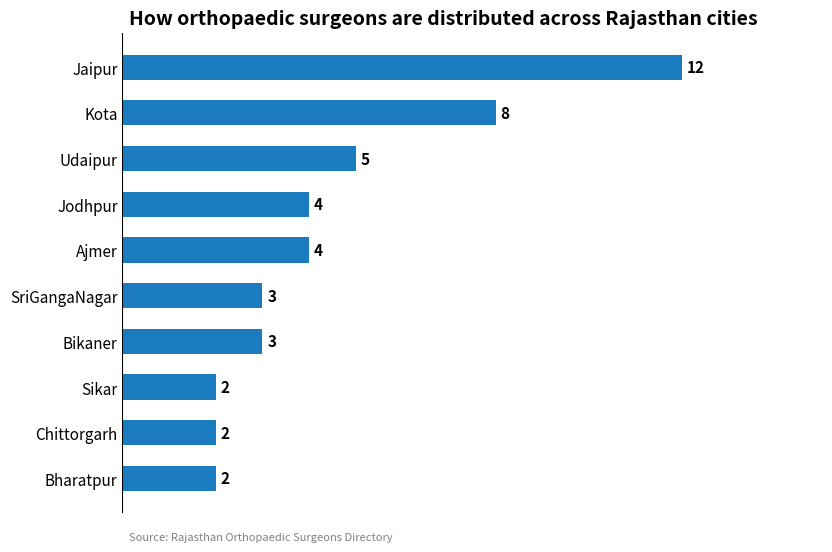

Count the number of categories in the chart.

10